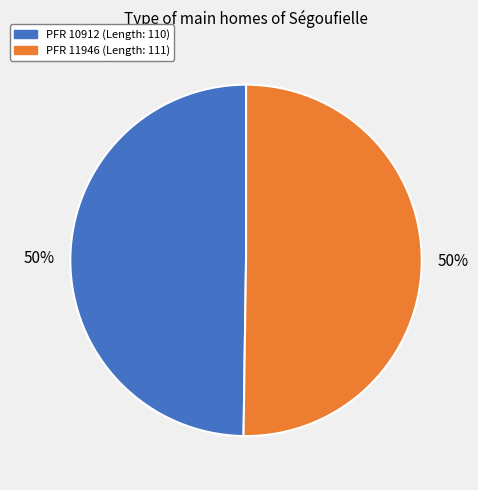

To the nearest percent, what is the average slice percentage?

50%